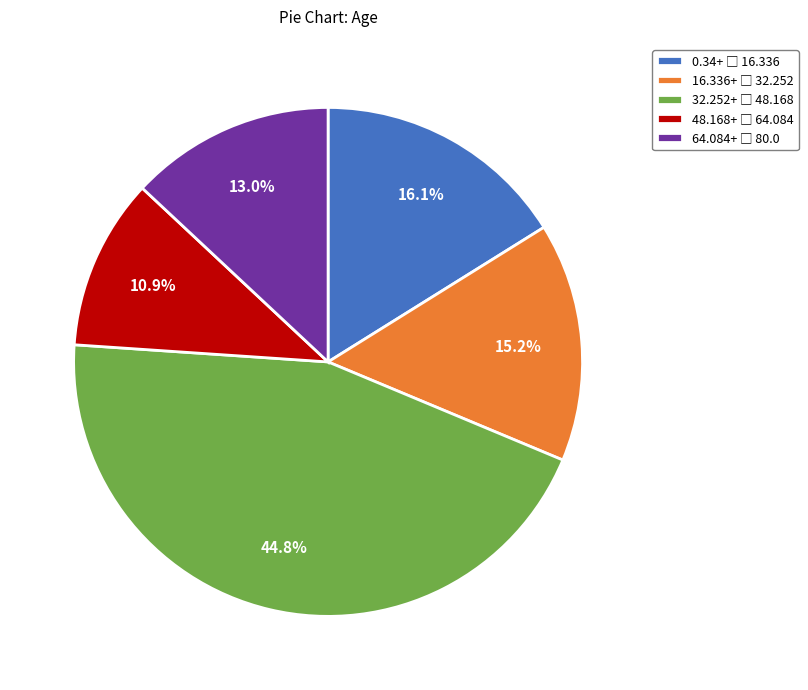

Is there any slice that represents more than half of the pie?

No